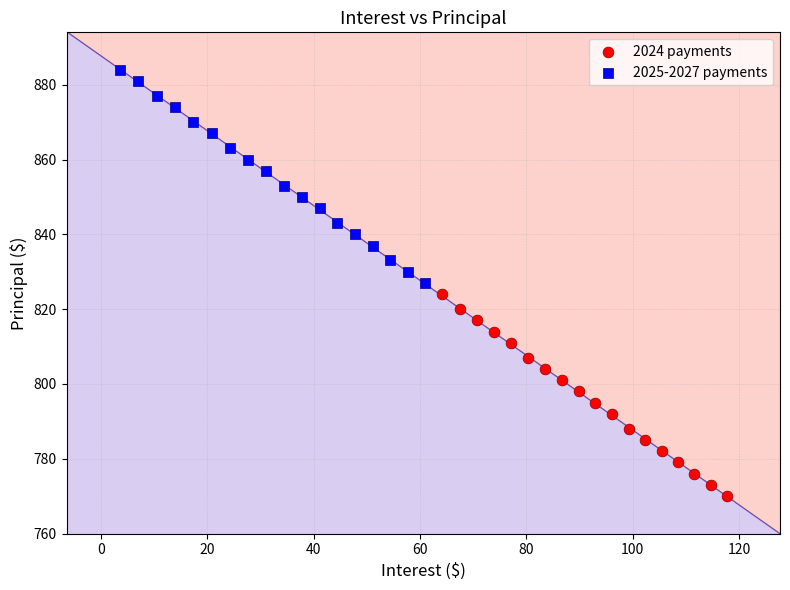

Which series reaches the minimum Y coordinate?

2024 payments